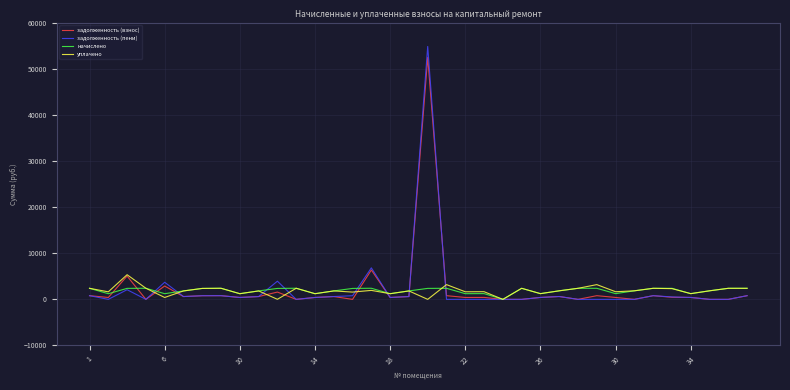

Which series has the largest range (max minus min)?

задолженность (пени)